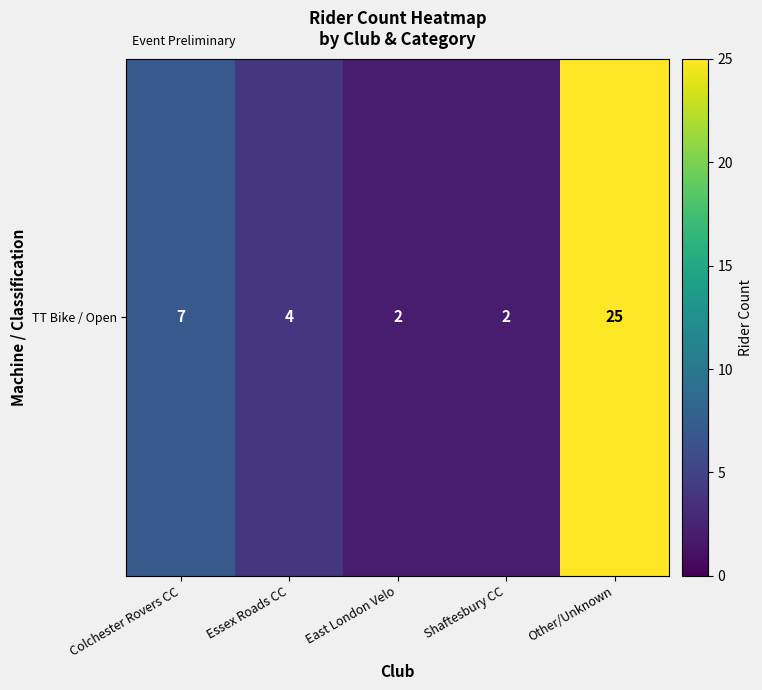

List the labels in order of value, largest first.

Other/Unknown, Colchester Rovers CC, Essex Roads CC, East London Velo, Shaftesbury CC